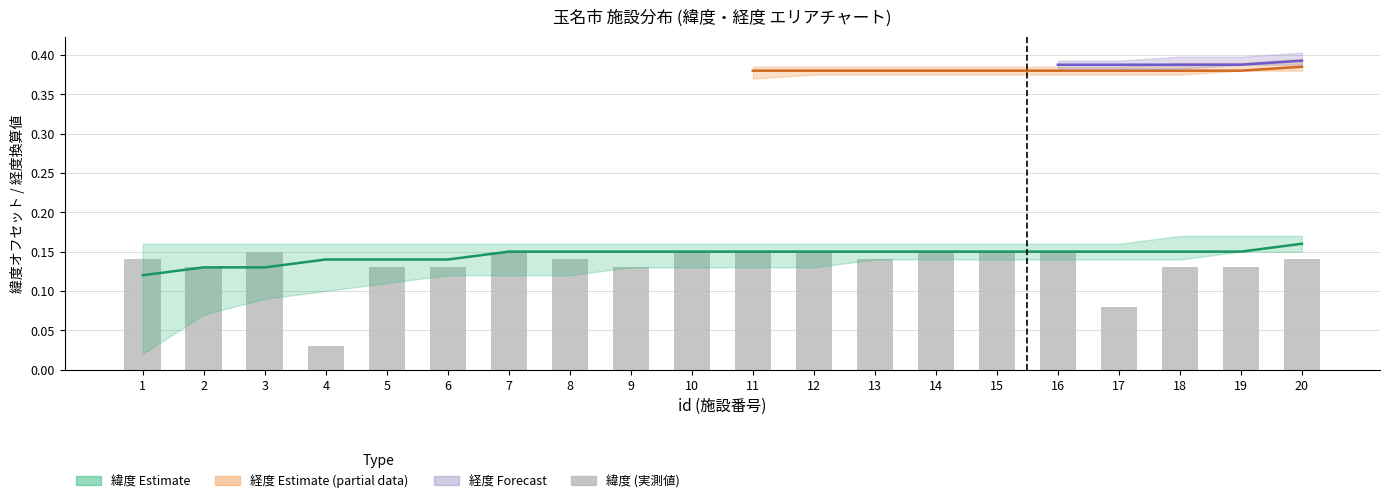

Rank the categories by value from lowest to highest.

4, 17, 2, 5, 6, 9, 18, 19, 1, 8, 13, 20, 3, 7, 10, 11, 12, 14, 15, 16